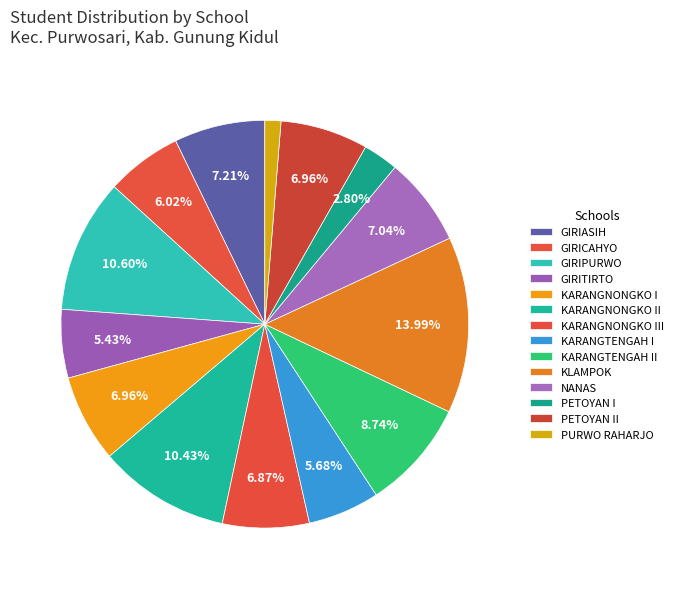

Count the number of slices in the pie.

14